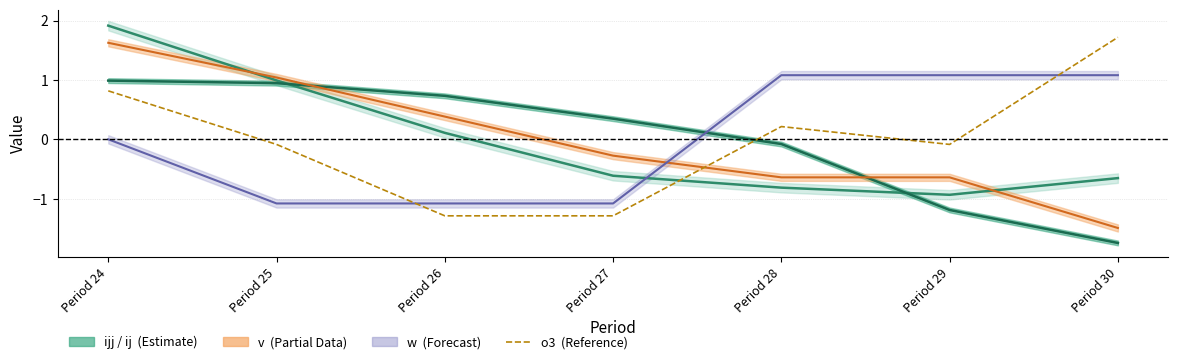

Reading right to left, what are all the values shown in this chart?

ijj: -0.7	-0.9	-0.8	-0.6	0.1	1.0	1.9
ij: -1.7	-1.2	-0.1	0.3	0.7	0.9	1.0
v: -1.5	-0.6	-0.6	-0.3	0.4	1.0	1.6
w: 1.1	1.1	1.1	-1.1	-1.1	-1.1	0.0
o3: 1.7	-0.1	0.2	-1.3	-1.3	-0.1	0.8